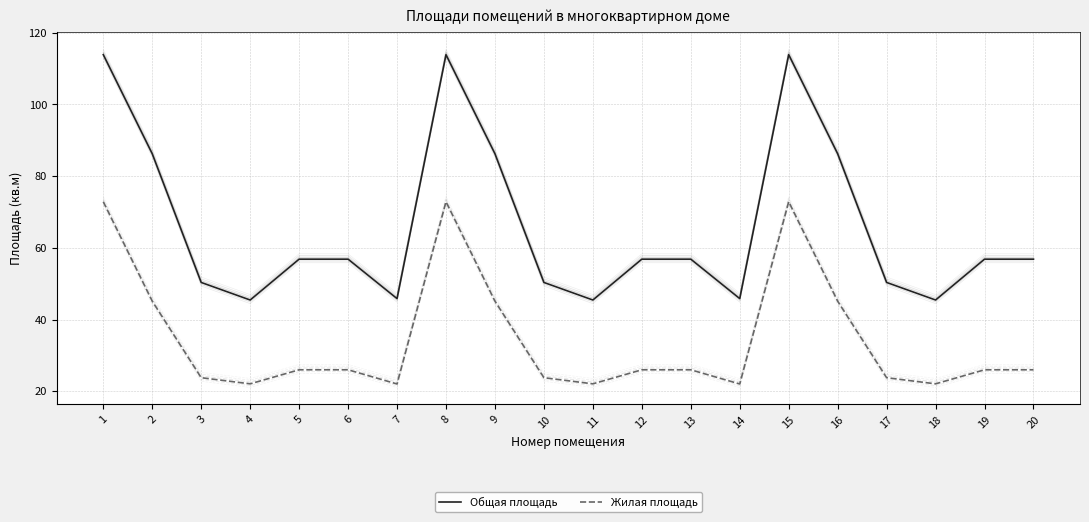

Rank the series by their average value, from lowest to highest.

Жилая площадь, Общая площадь